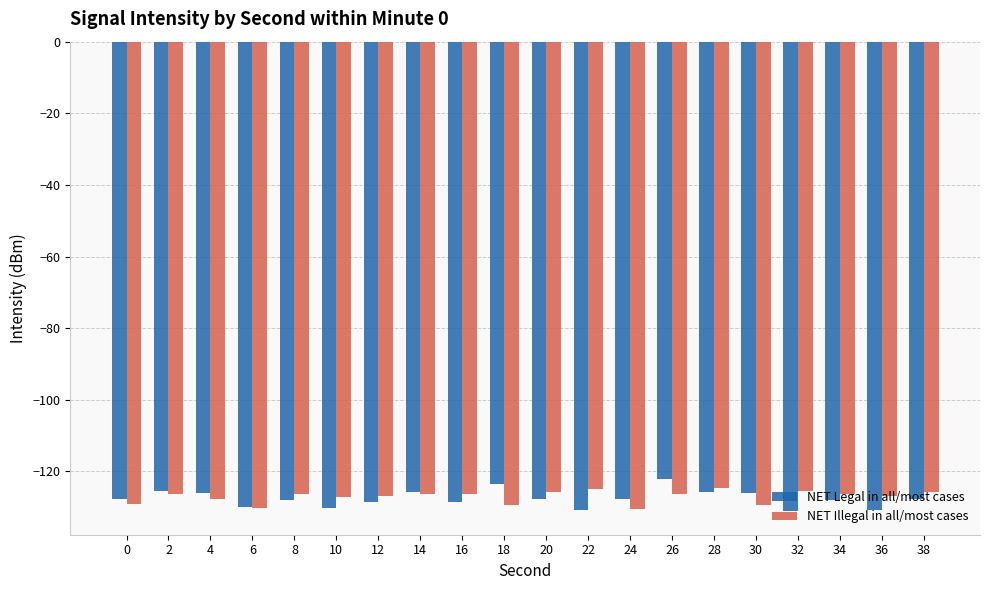

Does the chart contain stacked bars?

No